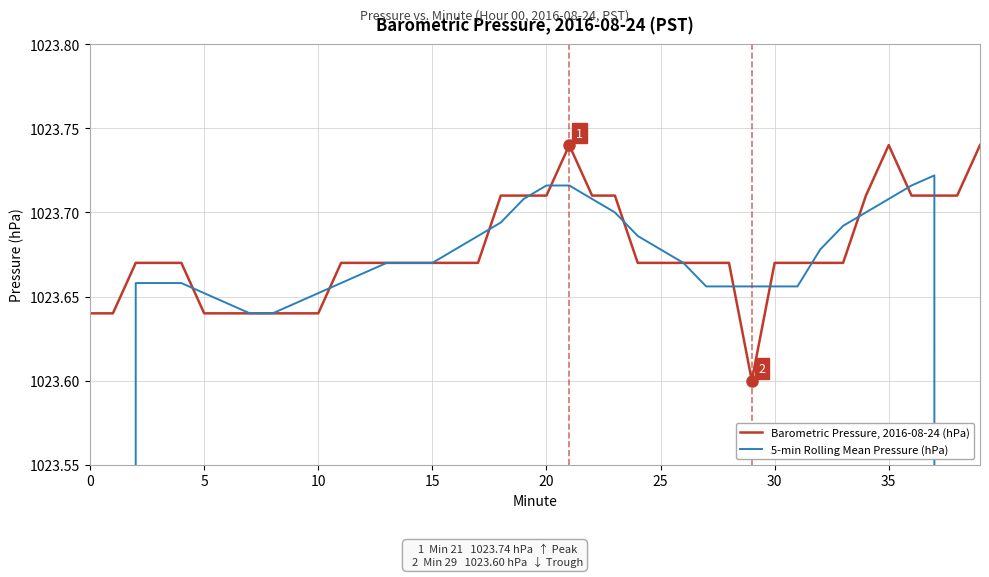

True or false: Barometric Pressure, 2016-08-24 (hPa) has a value of 310.8 at 30.

False